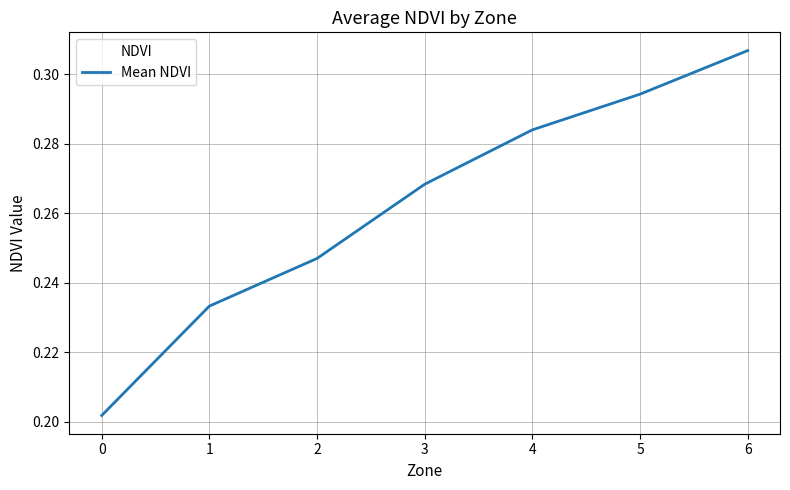

How many series are shown in this chart?

1